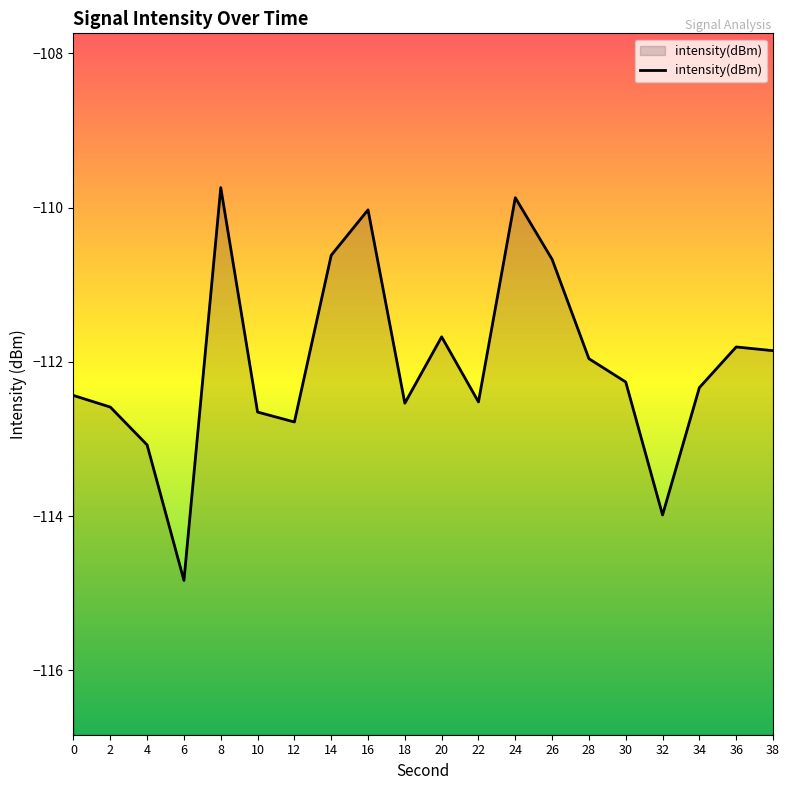

The value at 20 is -173.4. True or false?

False